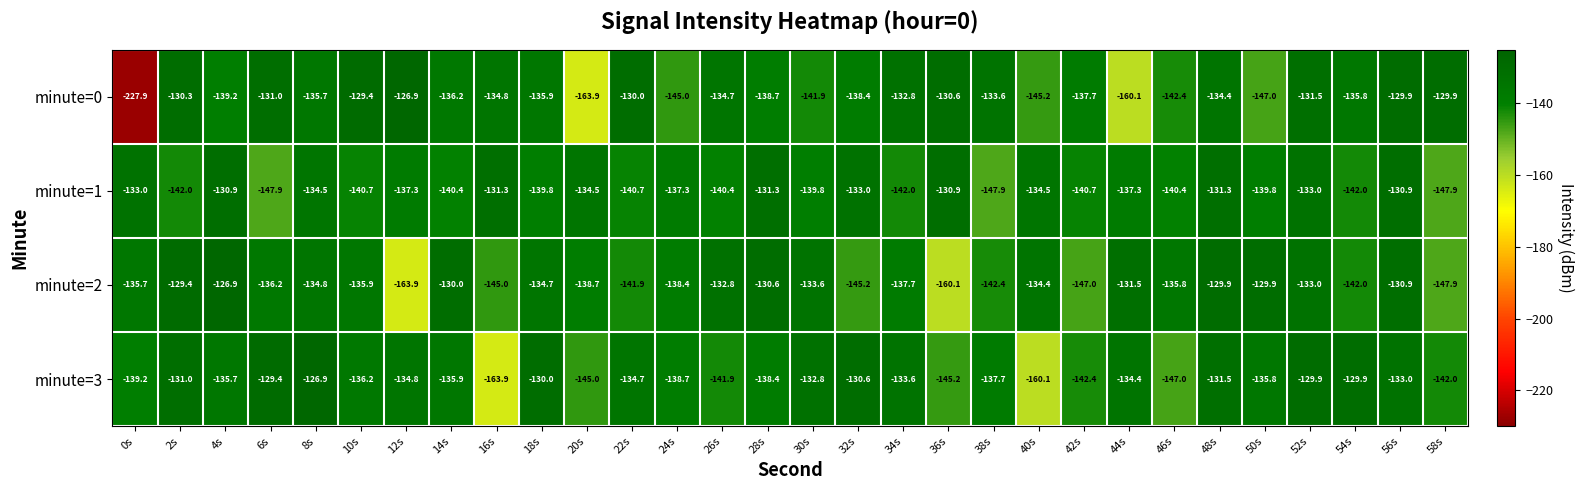

Which label corresponds to the smallest value in the chart?

0s